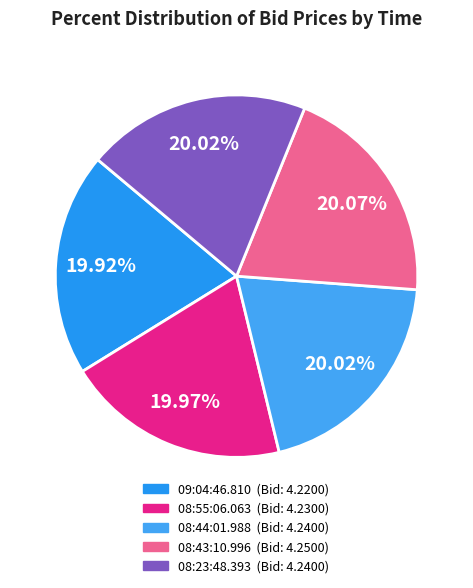

Is there any slice that represents more than half of the pie?

No